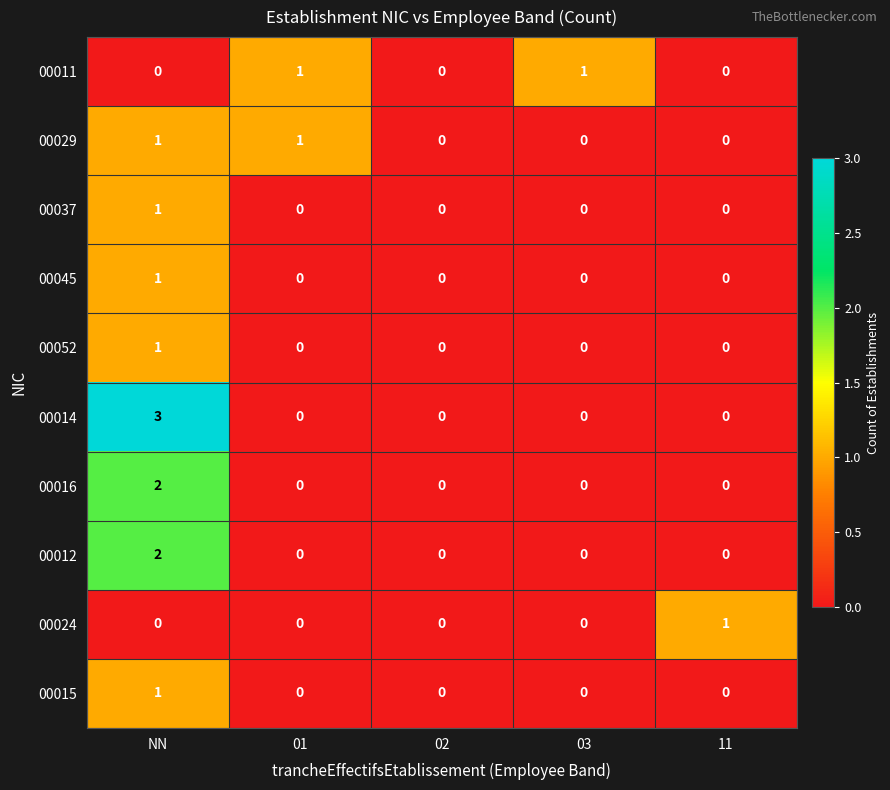

What is the difference between the highest and lowest values at NN?

3